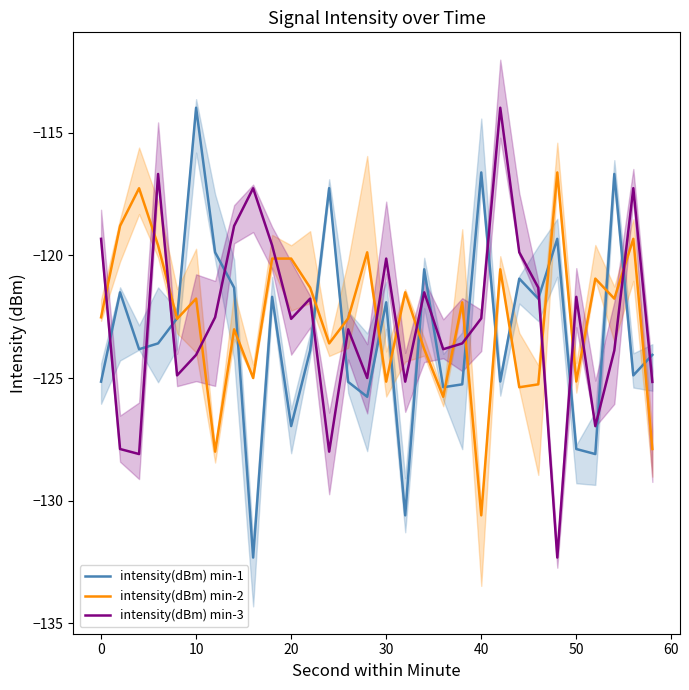

What are all the series names shown in the legend?

intensity(dBm) min-1, intensity(dBm) min-2, intensity(dBm) min-3